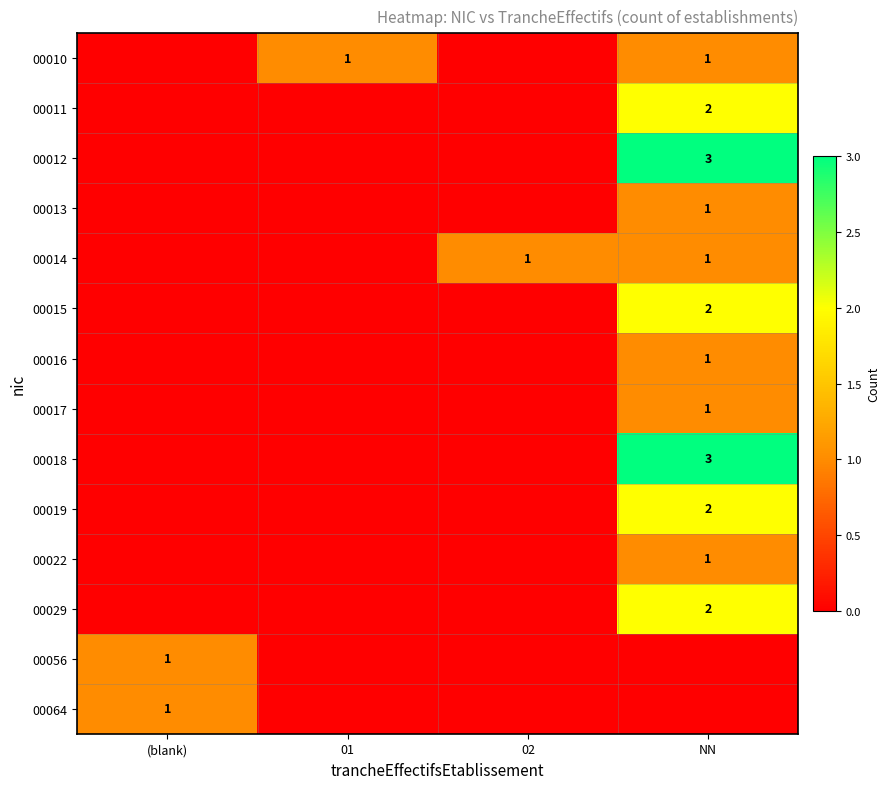

Is it true that 00011 equals 2 at NN?

True